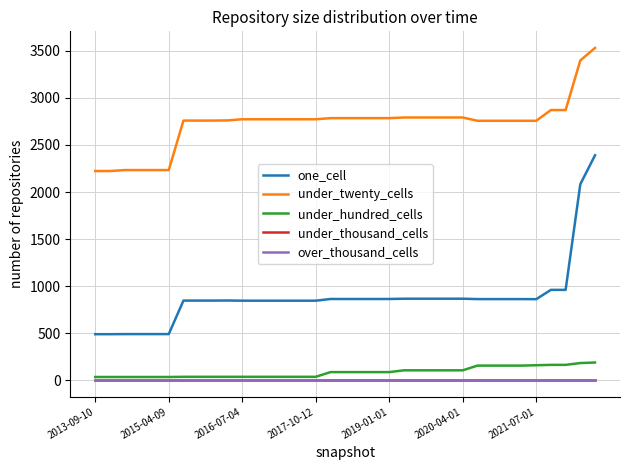

How many lines are shown in the chart?

5